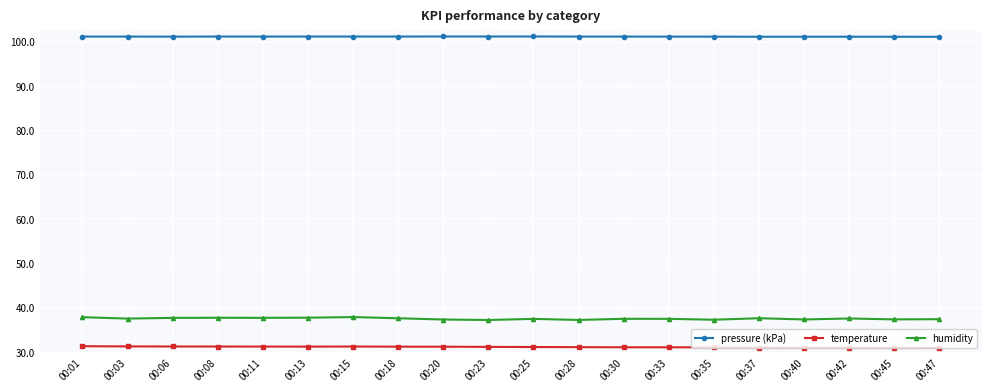

At how many categories does at least one series exceed 34?

20